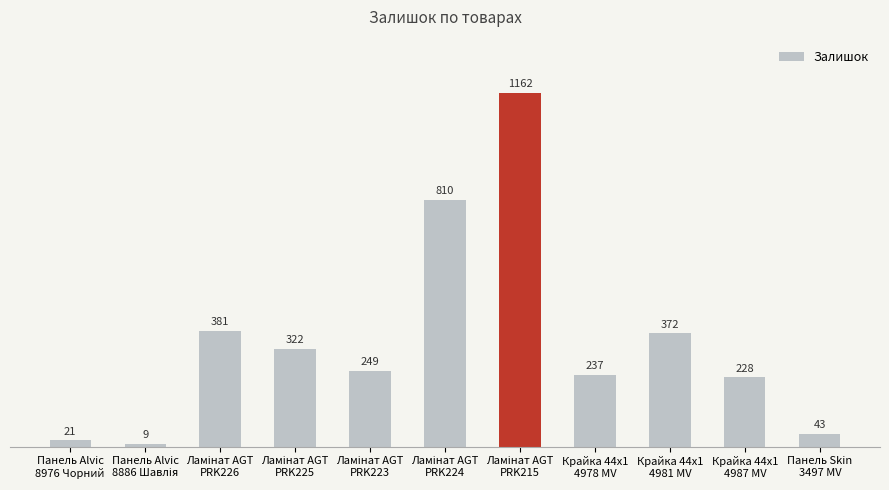

What is the smallest value displayed?

9